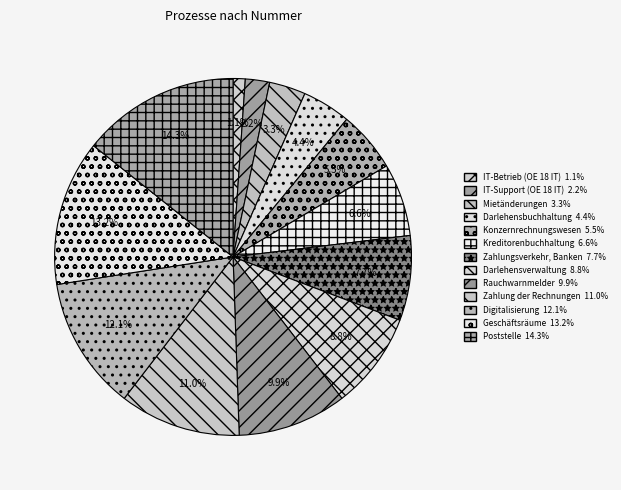

Rank the categories by value from highest to lowest.

Poststelle, Geschäftsräume, Digitalisierung, Zahlung der Rechnungen, Rauchwarnmelder, Darlehensverwaltung, Zahlungsverkehr, Banken, Kreditorenbuchhaltung, Konzernrechnungswesen, Darlehensbuchhaltung, Mietänderungen, IT-Support (OE 18 IT), IT-Betrieb (OE 18 IT)